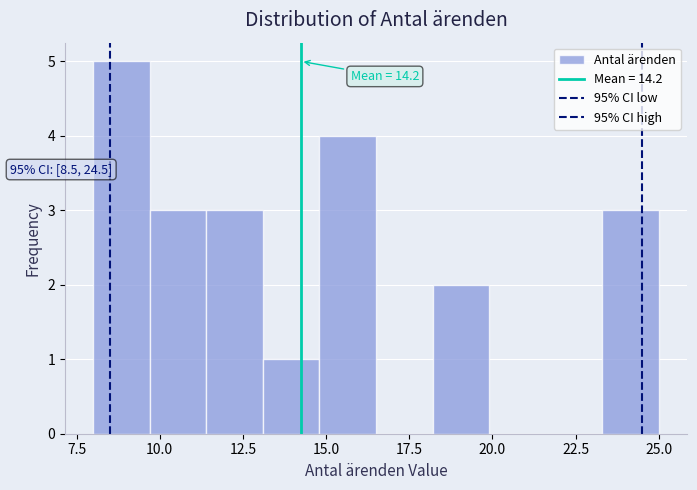

Read against the x-axis, roughly where is the centre of the tallest bar?

9.0